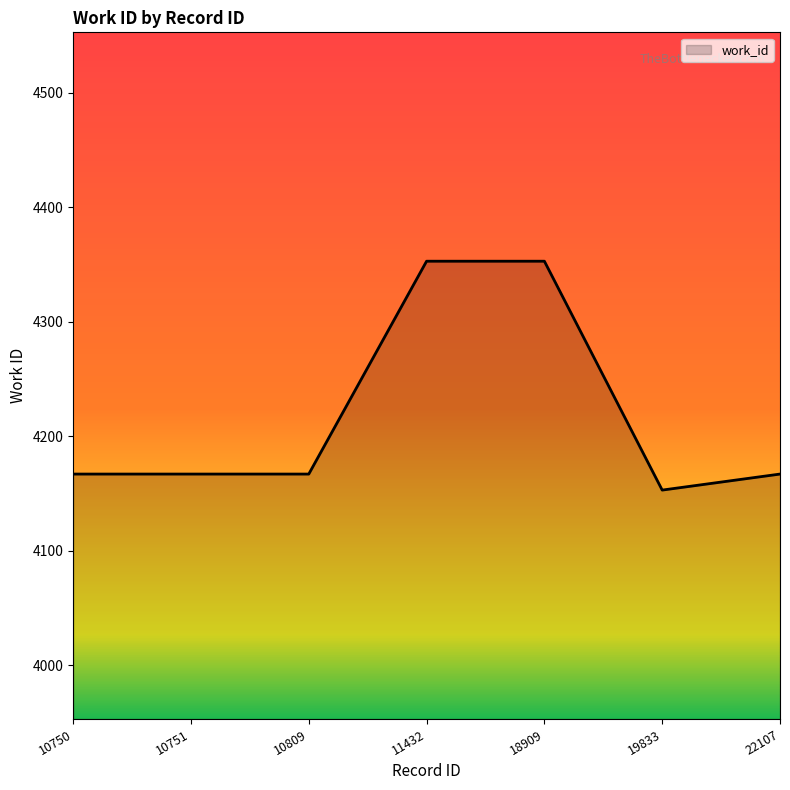

The value at 22107 is 4167. True or false?

True